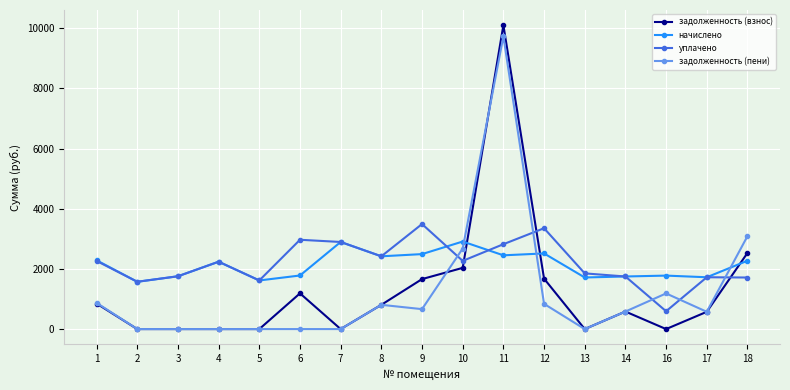

Count the number of data series in this chart.

4